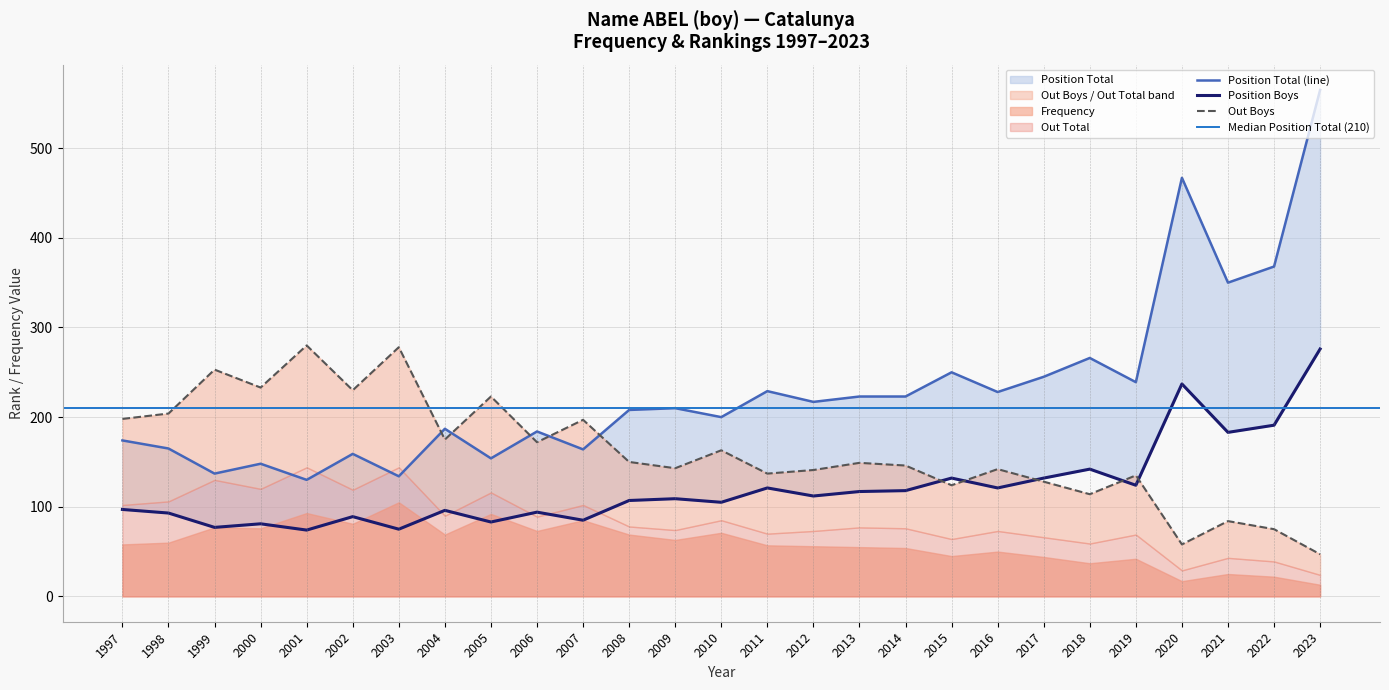

True or false: Out Total and Position Boys intersect in this chart.

True